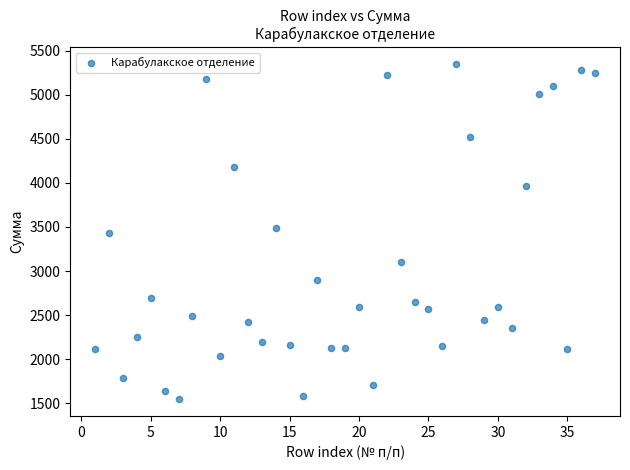

What is the range of Y values (max minus min)?

3806.9